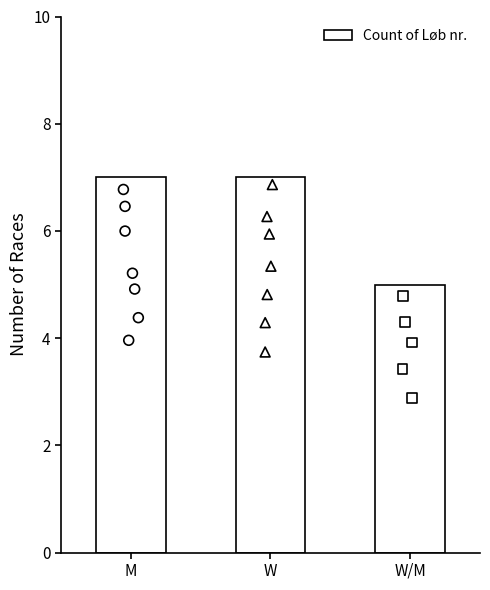

Between W and M, which is larger?

W